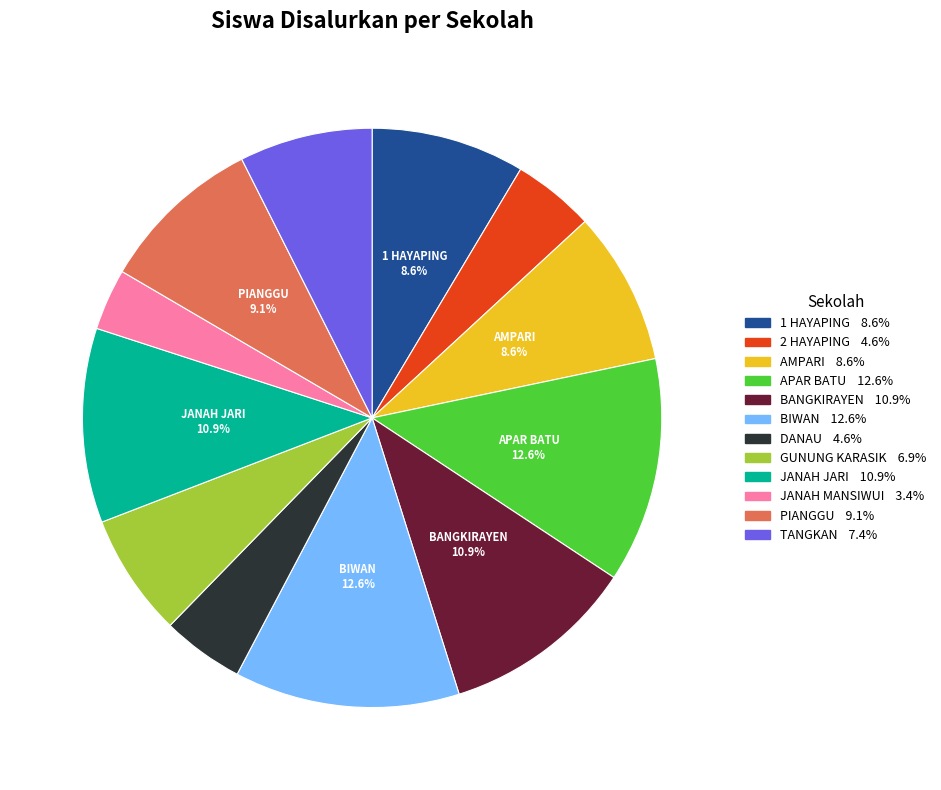

Does any single category account for the majority?

No